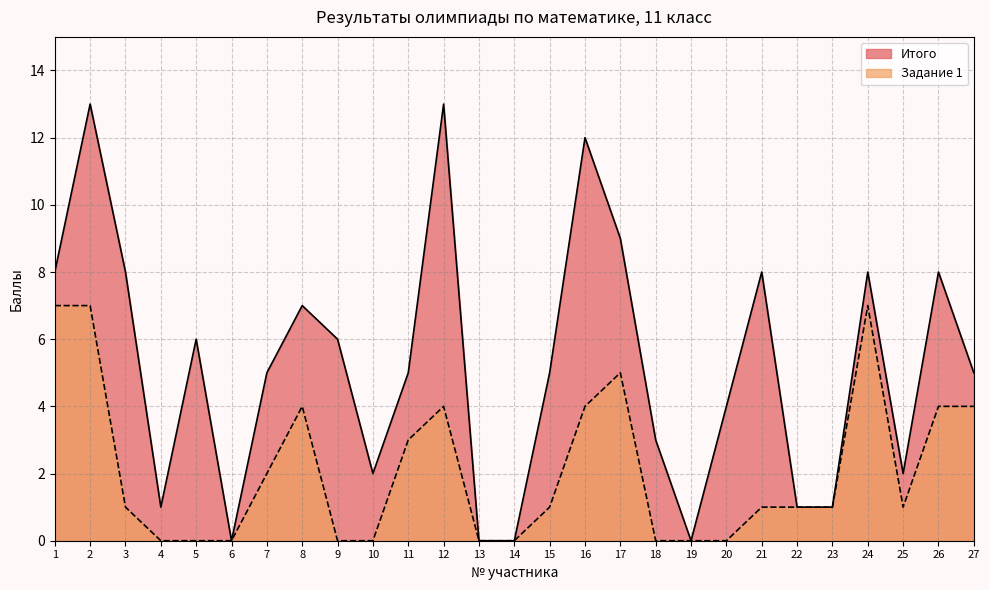

At which label does Задание 1 first exceed 1?

1